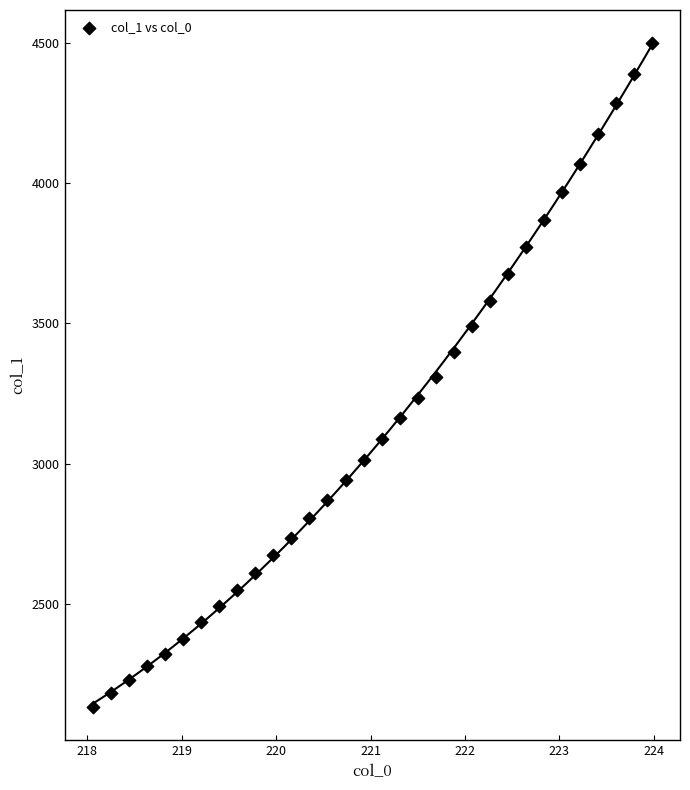

What is the range of X values (max minus min)?

5.9